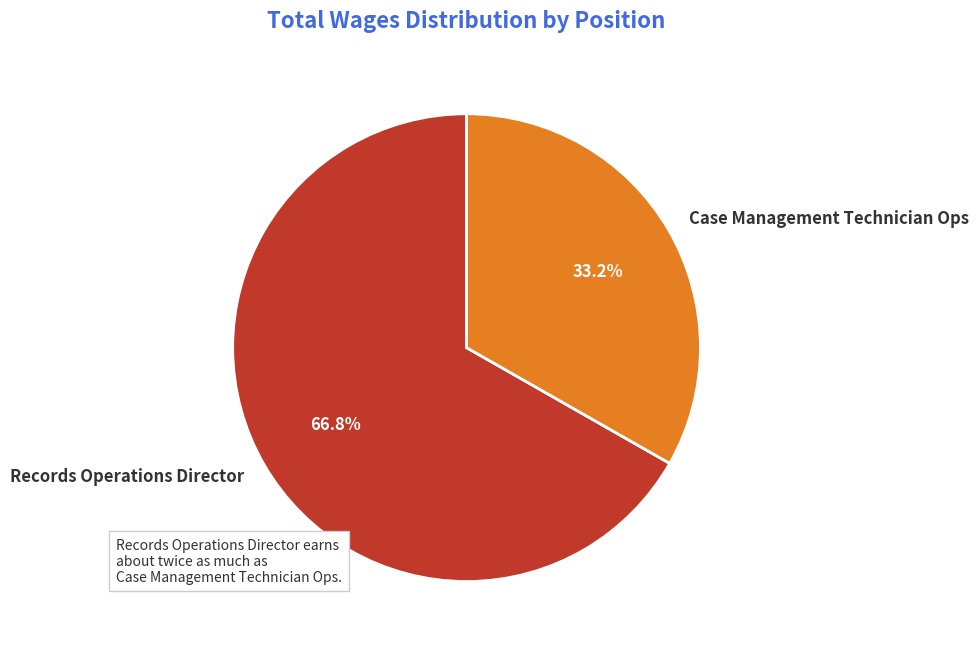

True or false: Case Management Technician Ops accounts for 33% of the total.

True